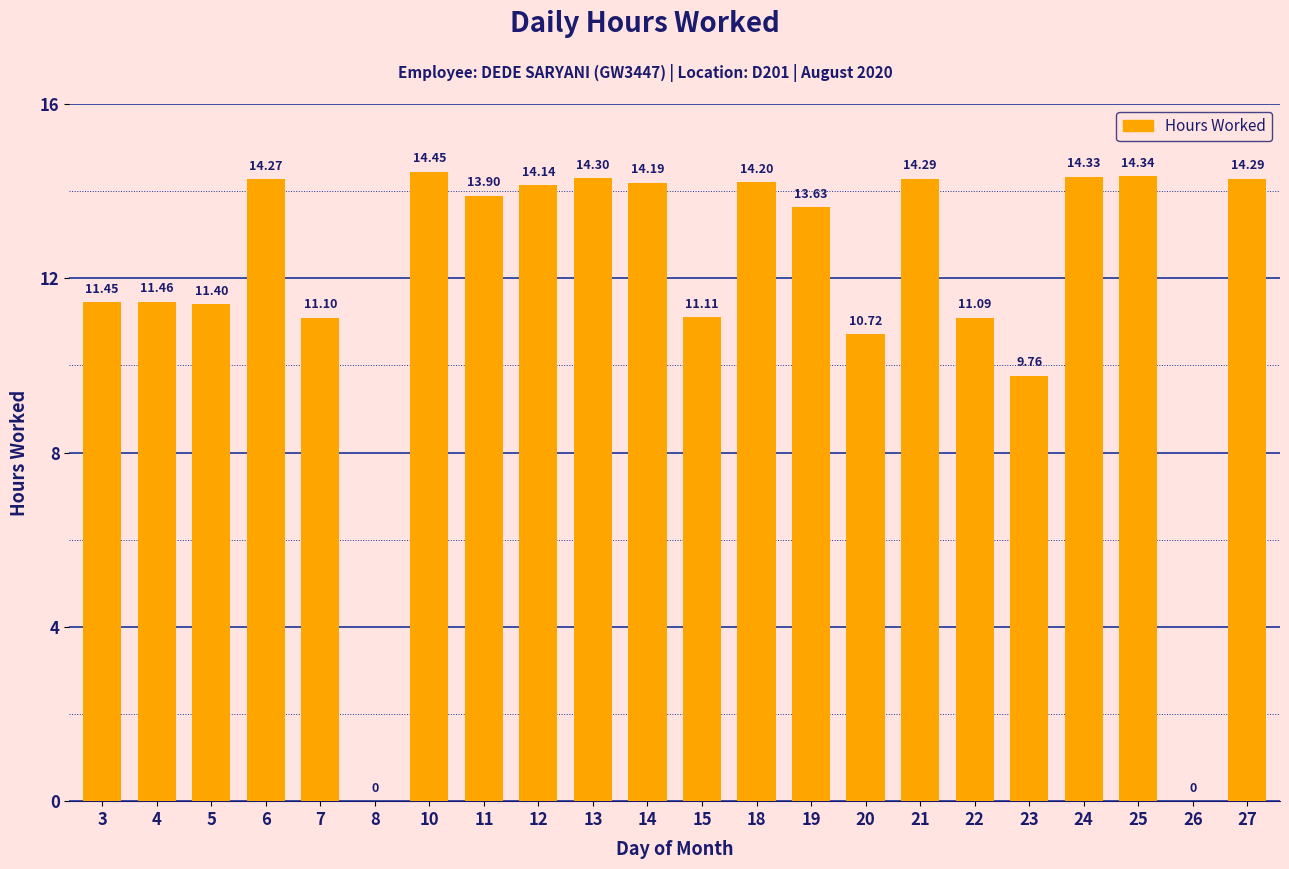

What is the sum of the values at 14 and 21?

28.5